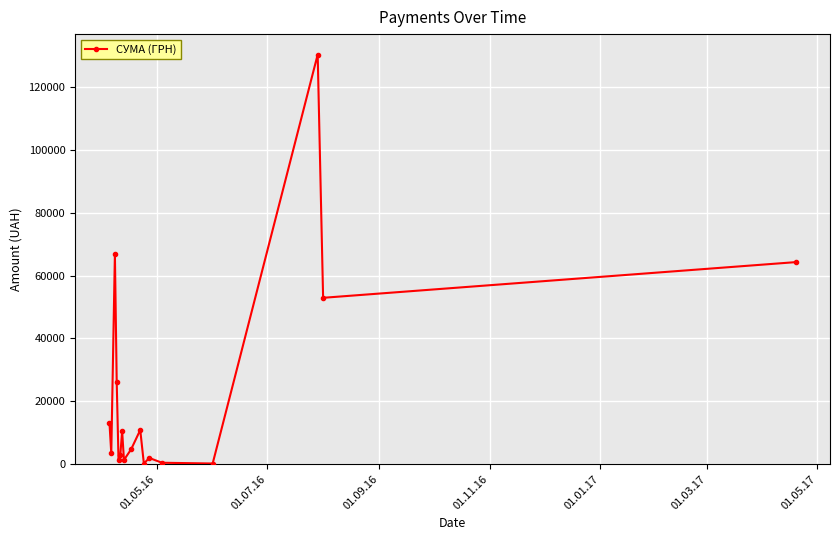

What is the average value?

23029.4